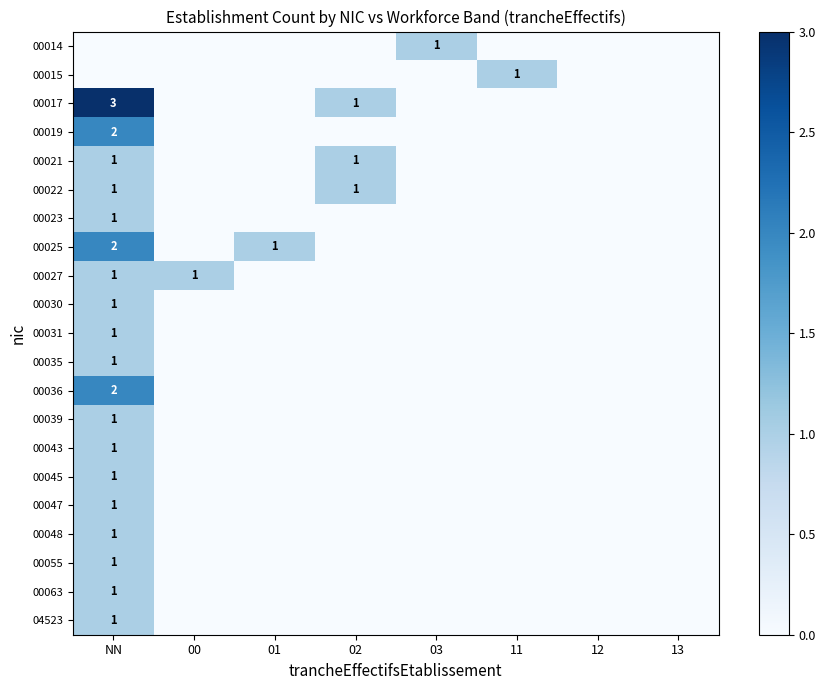

The value of 00039 at NN is 1. True or false?

True